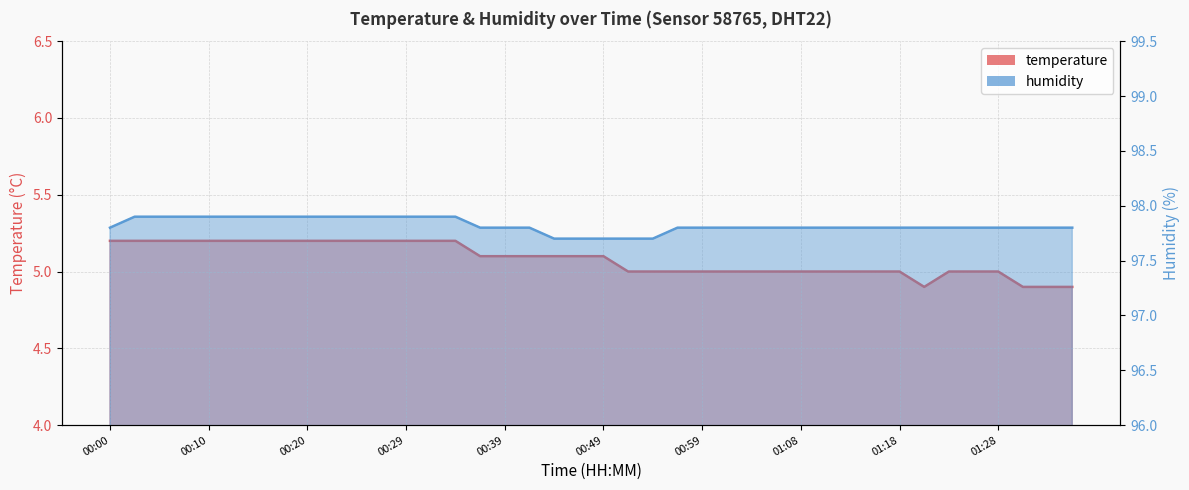

True or false: temperature has more than 1 points higher than both neighbors.

False